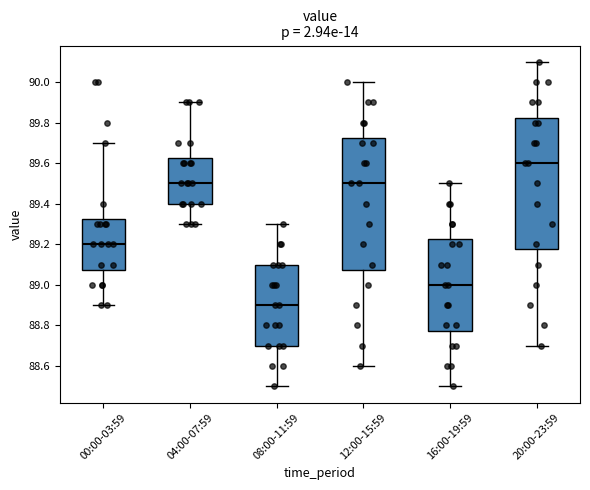

Reading left to right, read every box against the y-axis: the position of its median line, the range the box covers, and the ends of its whiskers. The values are not printed on the chart, so give them approximately, as read against the axis.

00:00-03:59: median 89.20, box 89.08 to 89.32, whiskers 88.90 to 89.70
04:00-07:59: median 89.50, box 89.40 to 89.62, whiskers 89.30 to 89.90
08:00-11:59: median 88.90, box 88.70 to 89.10, whiskers 88.50 to 89.30
12:00-15:59: median 89.50, box 89.08 to 89.72, whiskers 88.60 to 90.00
16:00-19:59: median 89.00, box 88.78 to 89.22, whiskers 88.50 to 89.50
20:00-23:59: median 89.60, box 89.18 to 89.82, whiskers 88.70 to 90.10